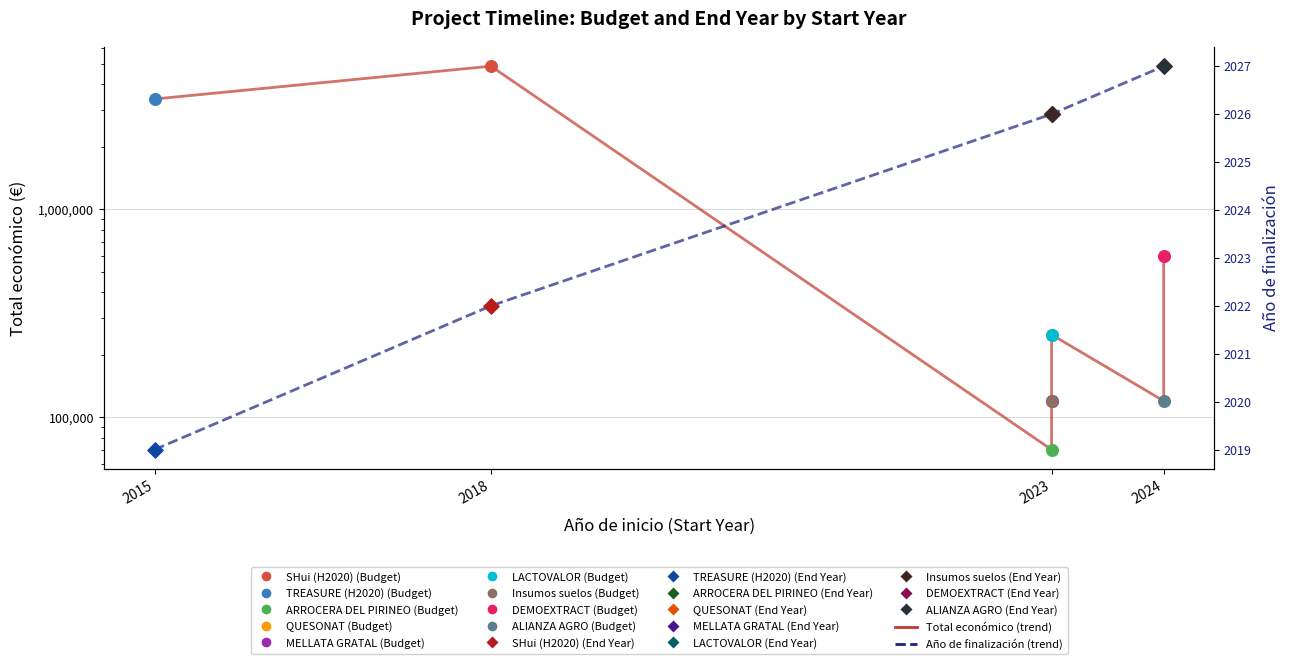

Which series contains the lowest Y value?

Año de finalización (trend)